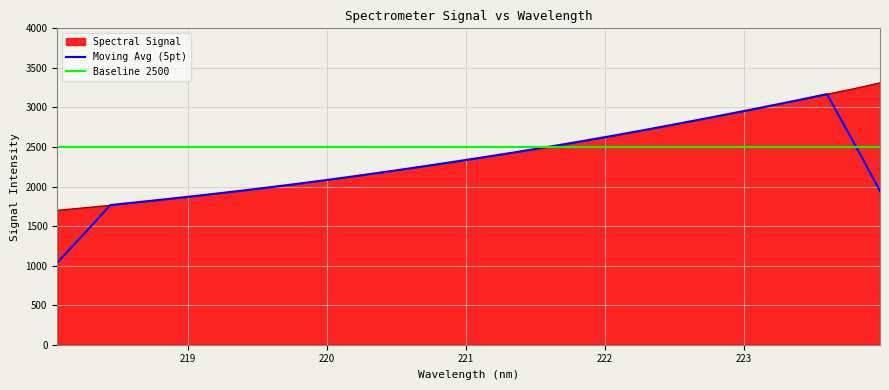

Which series has the widest spread of values?

Moving Avg (5pt)